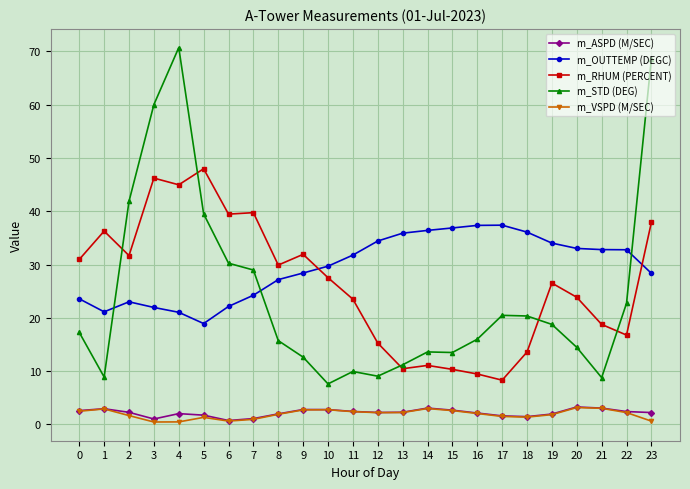

How many lines are shown in the chart?

5